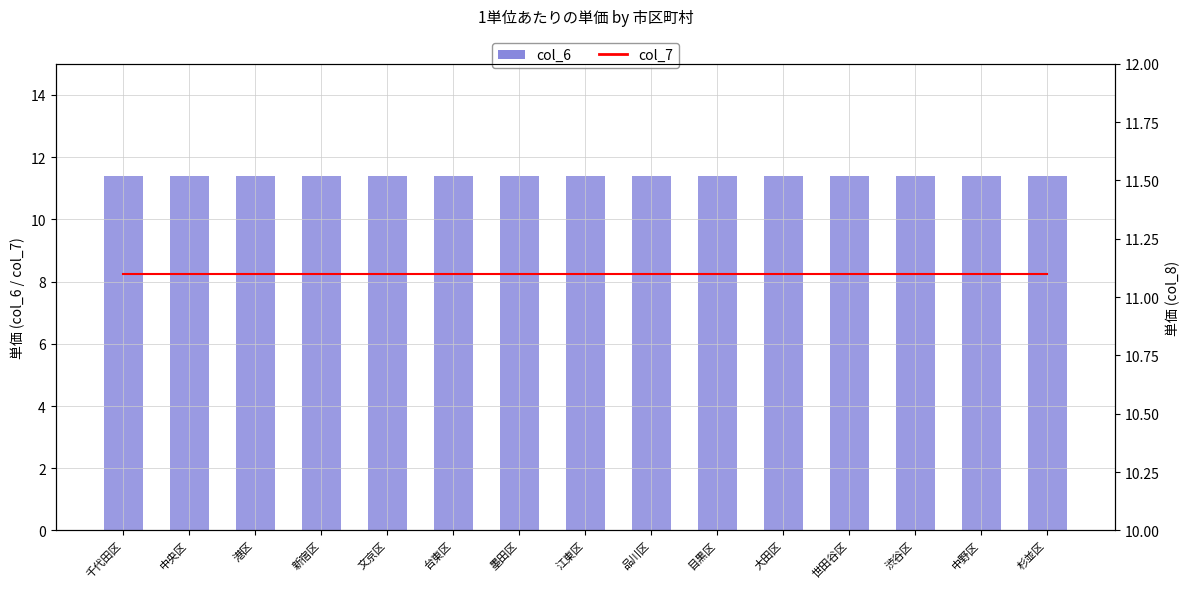

Which category has the highest value across all series?

千代田区